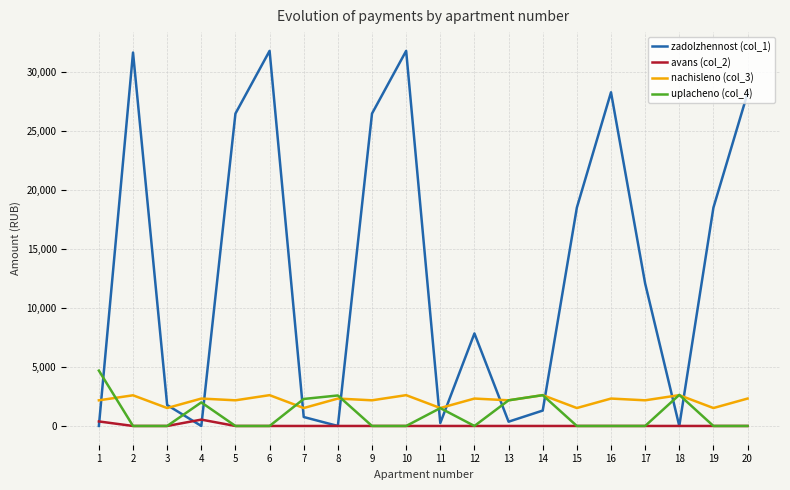

Which series has the largest total across all categories?

zadolzhennost (col_1)